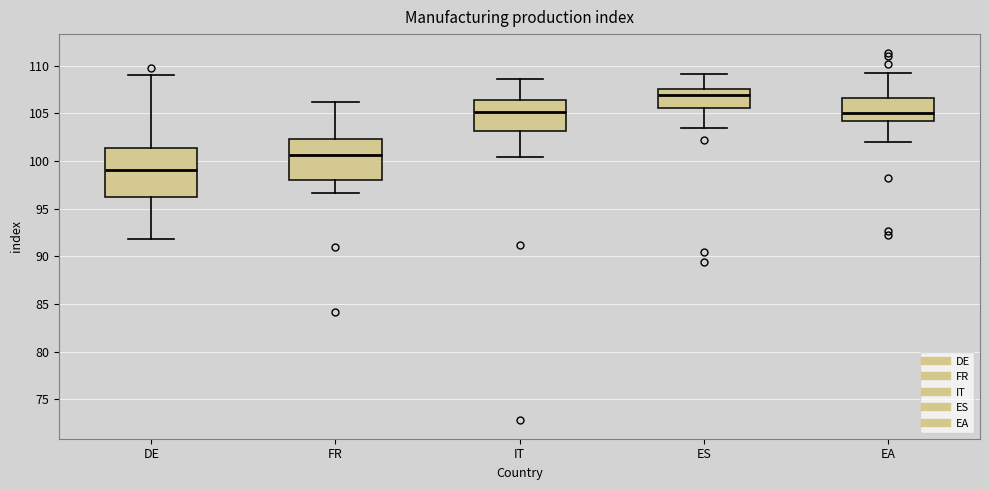

Reading left to right, transcribe this box plot: for each box, give where its median line is, the range the box spans, and where its two whiskers end, as read against the y-axis. The values are not printed on the chart, so give them approximately, as read against the axis.

DE: median 99.0, box 96.0 to 101.5, whiskers 92.0 to 109.0
FR: median 100.5, box 98.0 to 102.5, whiskers 96.5 to 106.0
IT: median 105.0, box 103.0 to 106.5, whiskers 100.5 to 108.5
ES: median 107.0, box 105.5 to 107.5, whiskers 103.5 to 109.0
EA: median 105.0, box 104.0 to 106.5, whiskers 102.0 to 109.5